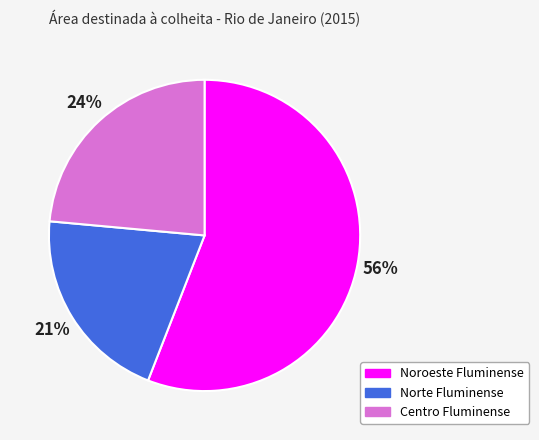

How many segments does this pie chart have?

3